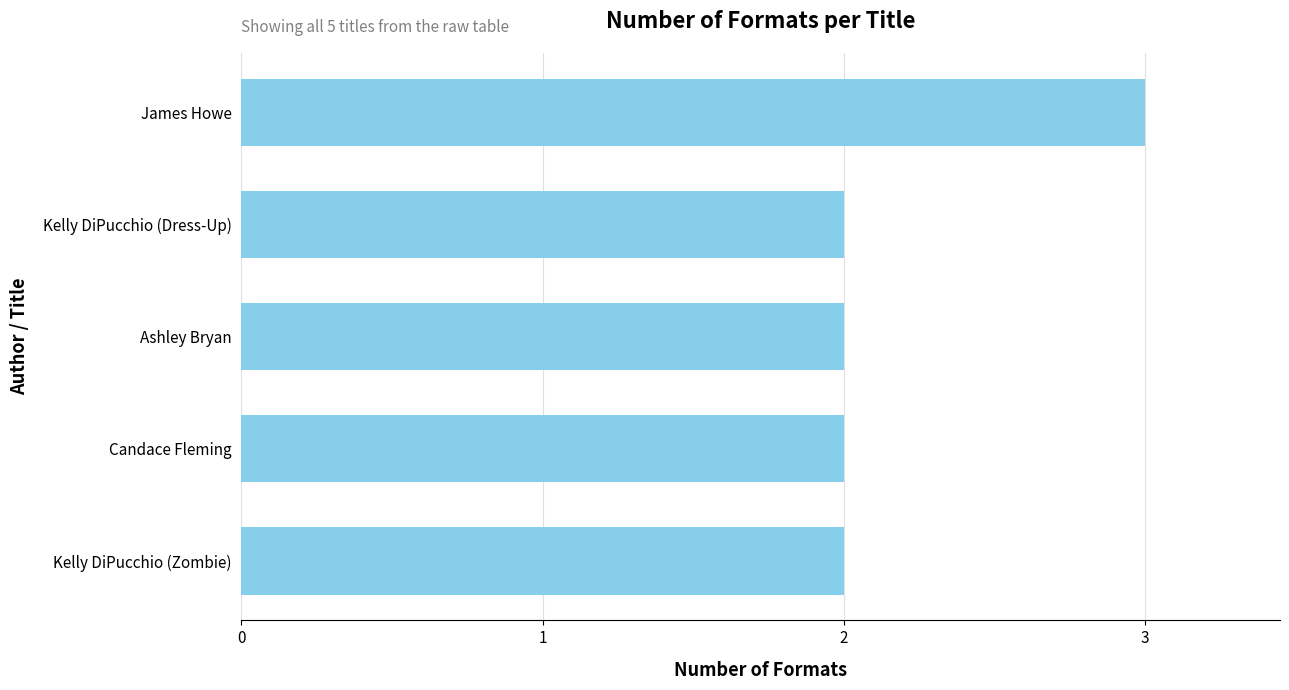

The value at Kelly DiPucchio (Zombie) is 2. True or false?

True